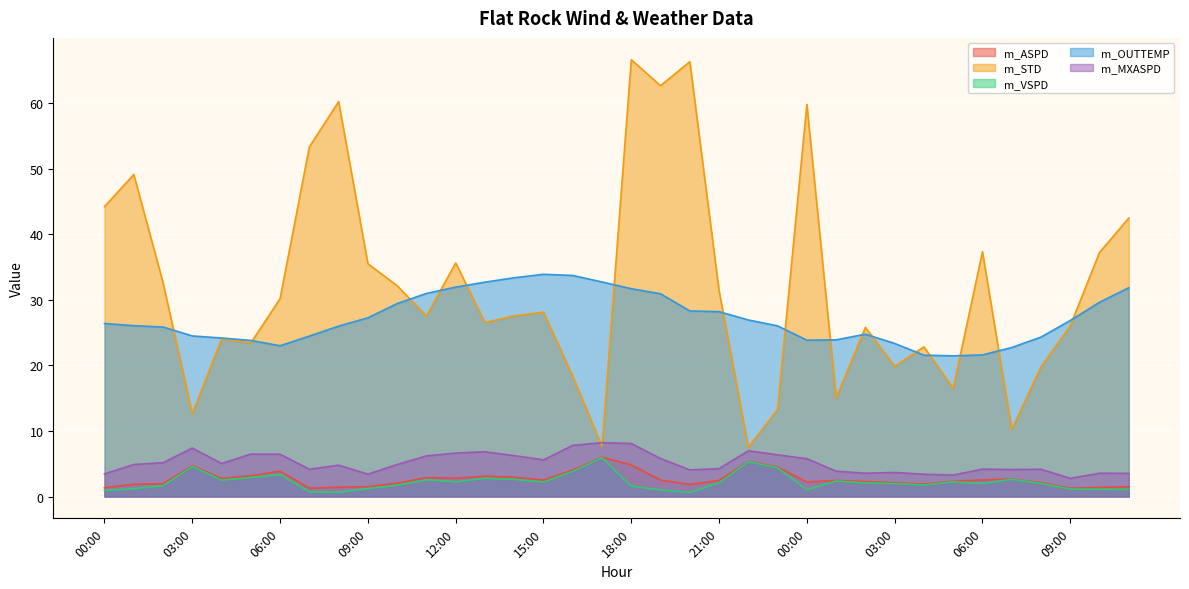

Which series has the largest total across all categories?

m_STD